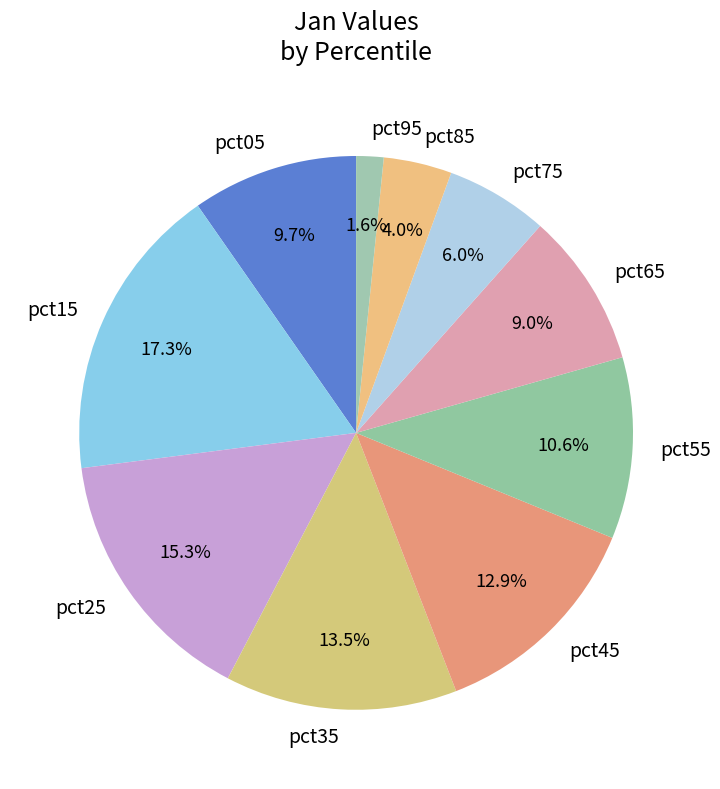

How much of the chart is everything except pct25?

84.7%